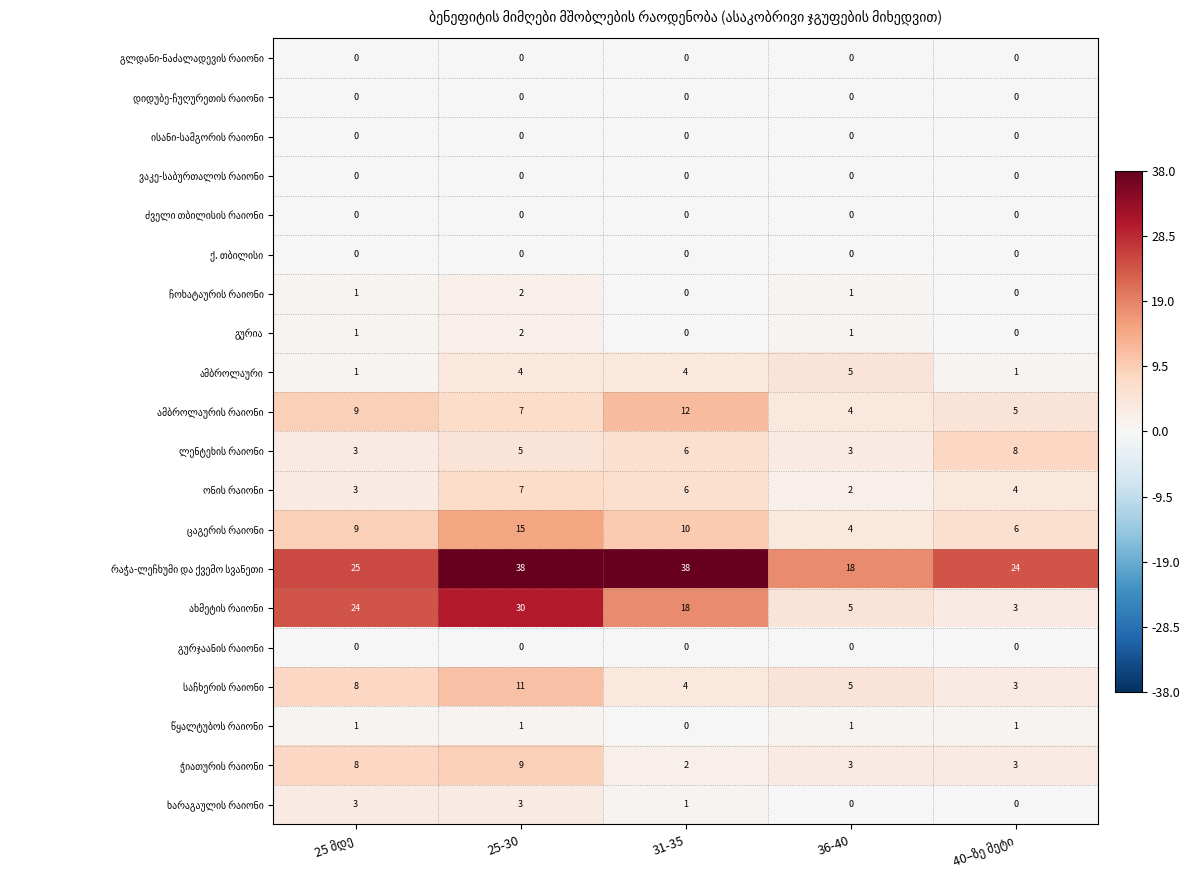

At how many categories does at least one series exceed 1?

5